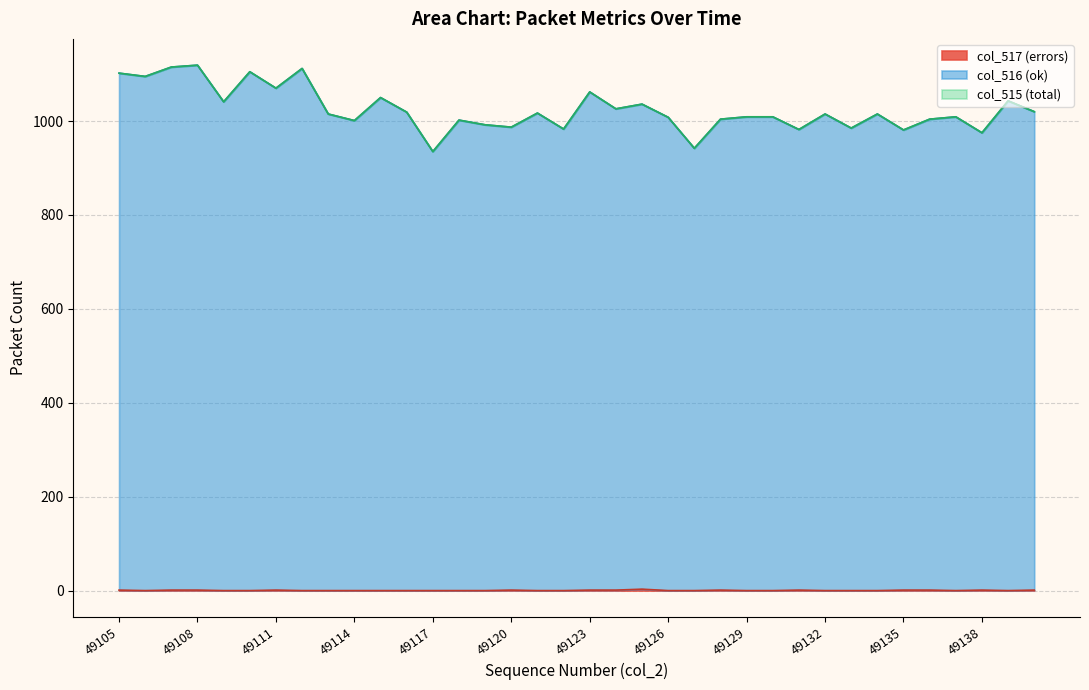

Reading left to right, list all the values displayed in this chart.

col_515: 49105=1102	49106=1095	49107=1115	49108=1119	49109=1041	49110=1105	49111=1070	49112=1112	49113=1015	49114=1001	49115=1050	49116=1019	49117=935	49118=1002	49119=992	49120=987	49121=1017	49122=983	49123=1062	49124=1026	49125=1036	49126=1008	49127=942	49128=1004	49129=1009	49130=1009	49131=982	49132=1015	49133=985	49134=1015	49135=981	49136=1004	49137=1009	49138=975	49139=1043	49140=1020
col_516: 49105=1102	49106=1095	49107=1115	49108=1119	49109=1041	49110=1105	49111=1070	49112=1112	49113=1015	49114=1001	49115=1050	49116=1019	49117=935	49118=1002	49119=992	49120=987	49121=1017	49122=983	49123=1062	49124=1026	49125=1036	49126=1008	49127=942	49128=1004	49129=1009	49130=1009	49131=982	49132=1015	49133=985	49134=1015	49135=981	49136=1004	49137=1009	49138=975	49139=1043	49140=1020
col_517: 49105=1	49106=0	49107=1	49108=1	49109=0	49110=0	49111=1	49112=0	49113=0	49114=0	49115=0	49116=0	49117=0	49118=0	49119=0	49120=1	49121=0	49122=0	49123=1	49124=1	49125=3	49126=0	49127=0	49128=1	49129=0	49130=0	49131=1	49132=0	49133=0	49134=0	49135=1	49136=1	49137=0	49138=1	49139=0	49140=1